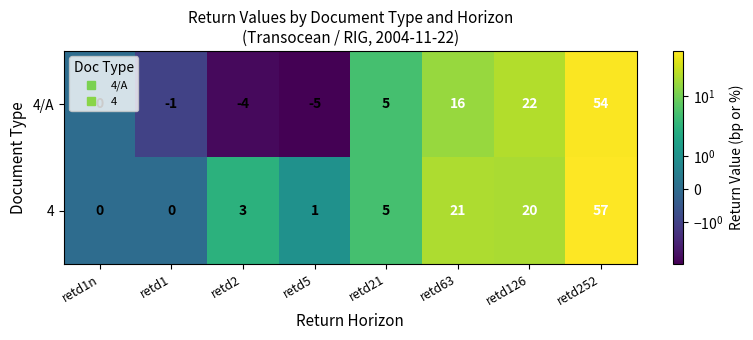

What is the average value of the 4 series?

13